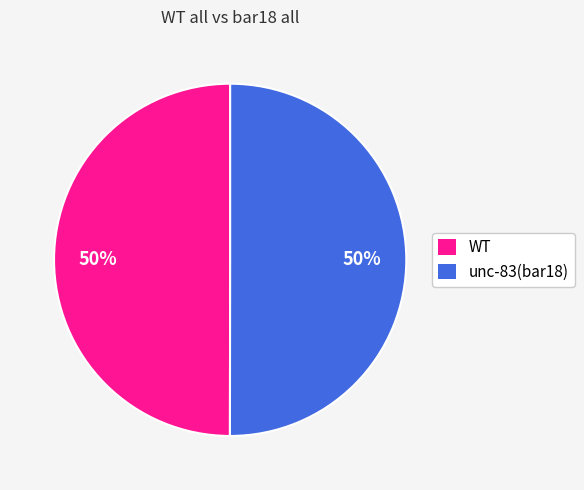

The unc-83(bar18) slice represents 36% of the pie. True or false?

False